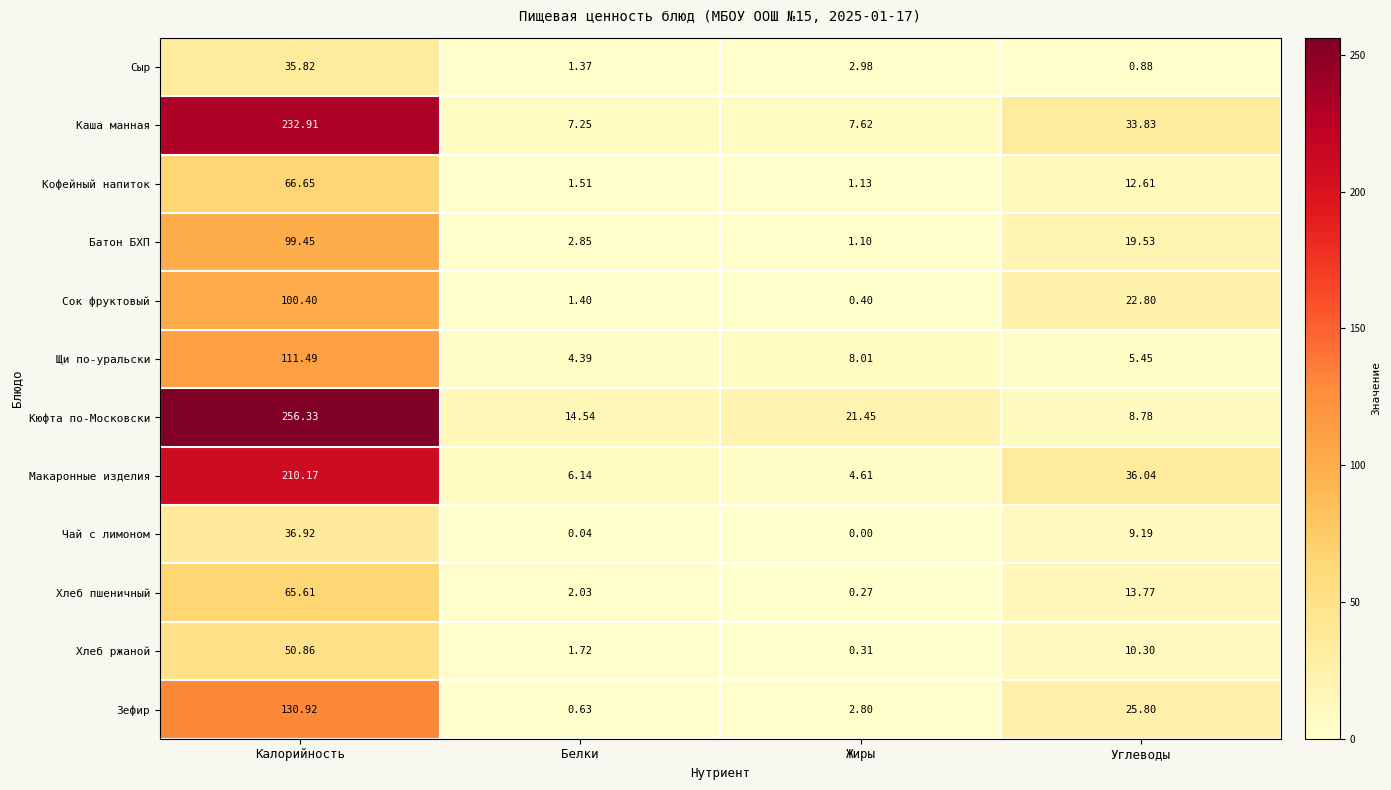

How many data points does each series have?

4